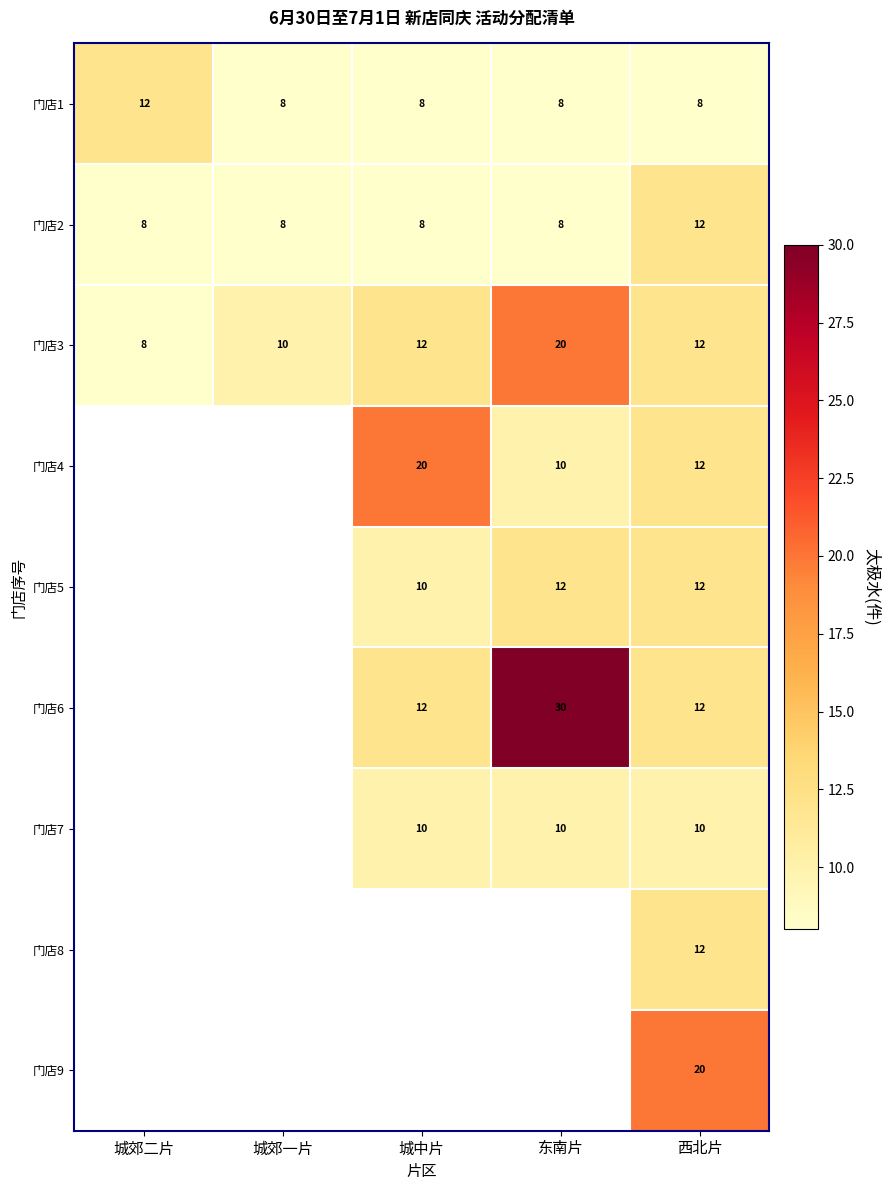

At which label does 门店3 reach its peak?

东南片